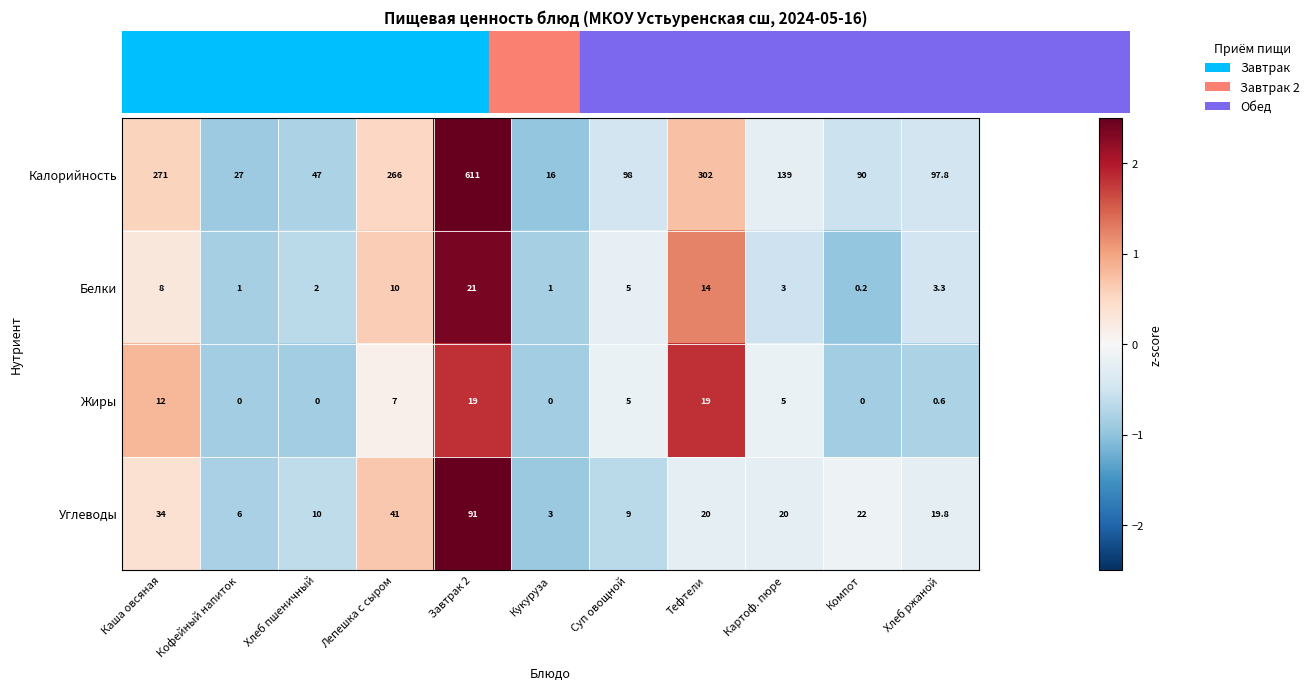

At which label is Углеводы closest to 47?

Лепешка с сыром